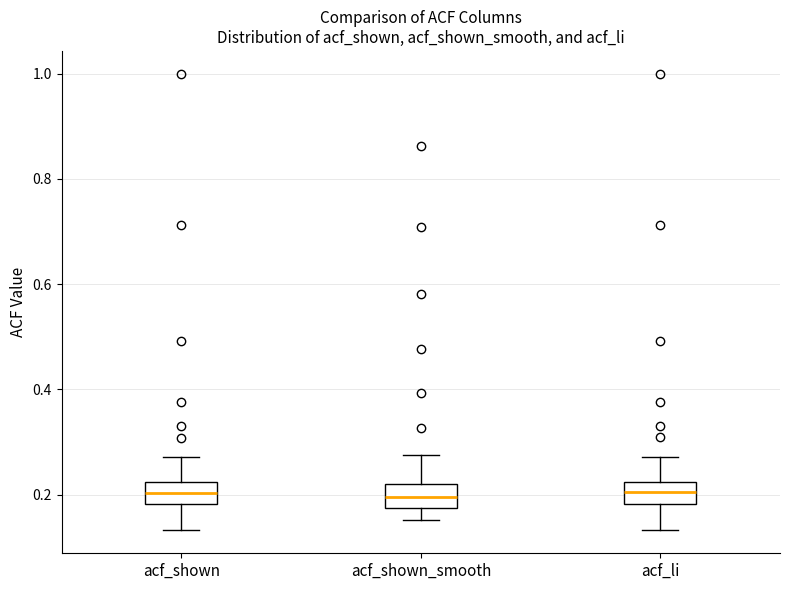

Reading left to right, read every box against the y-axis: the position of its median line, the range the box covers, and the ends of its whiskers. The values are not printed on the chart, so give them approximately, as read against the axis.

acf_shown: median 0.20, box 0.18 to 0.22, whiskers 0.14 to 0.28
acf_shown_smooth: median 0.20, box 0.18 to 0.22, whiskers 0.16 to 0.28
acf_li: median 0.20, box 0.18 to 0.22, whiskers 0.14 to 0.28